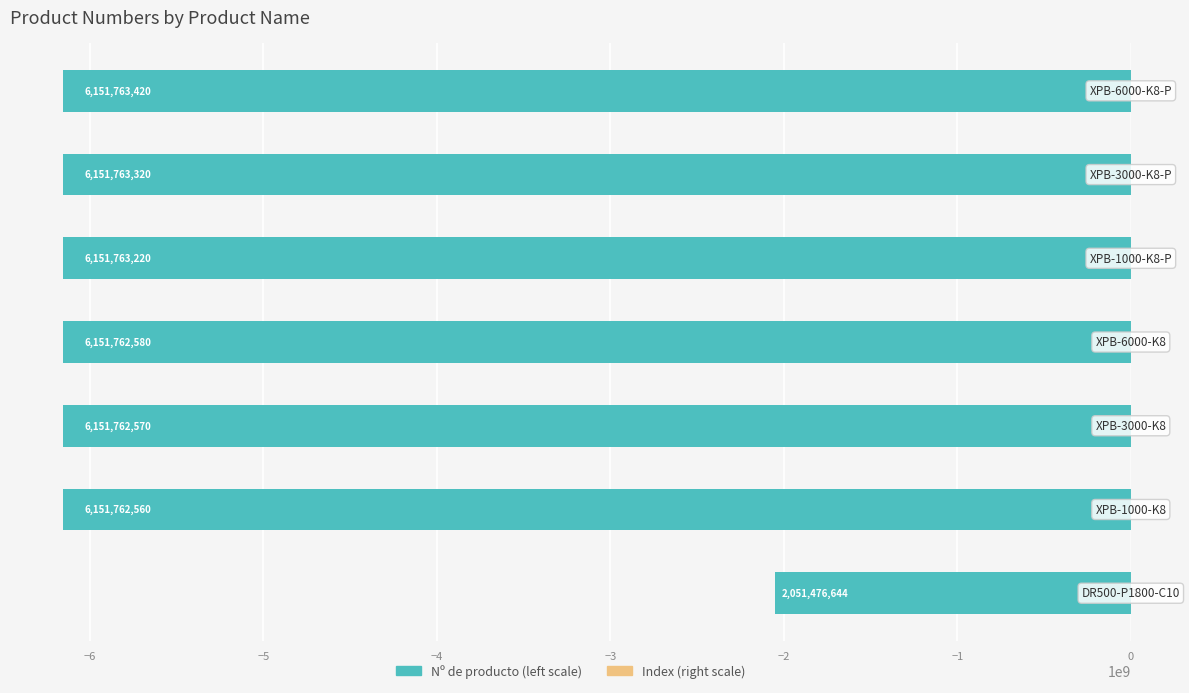

Reading left to right, extract all data points from this chart.

Nº de producto (left): -2051476644	-6151762560	-6151762570	-6151762580	-6151763220	-6151763320	-6151763420
Nº de producto (right): 1	2	3	4	5	6	7